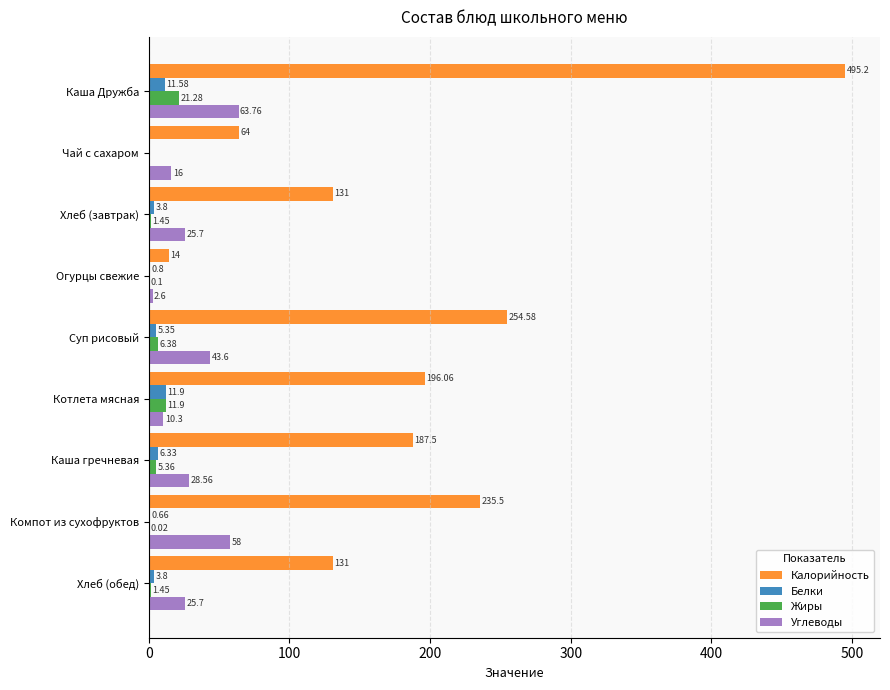

At which category is the sum across all series the highest?

Каша Дружба